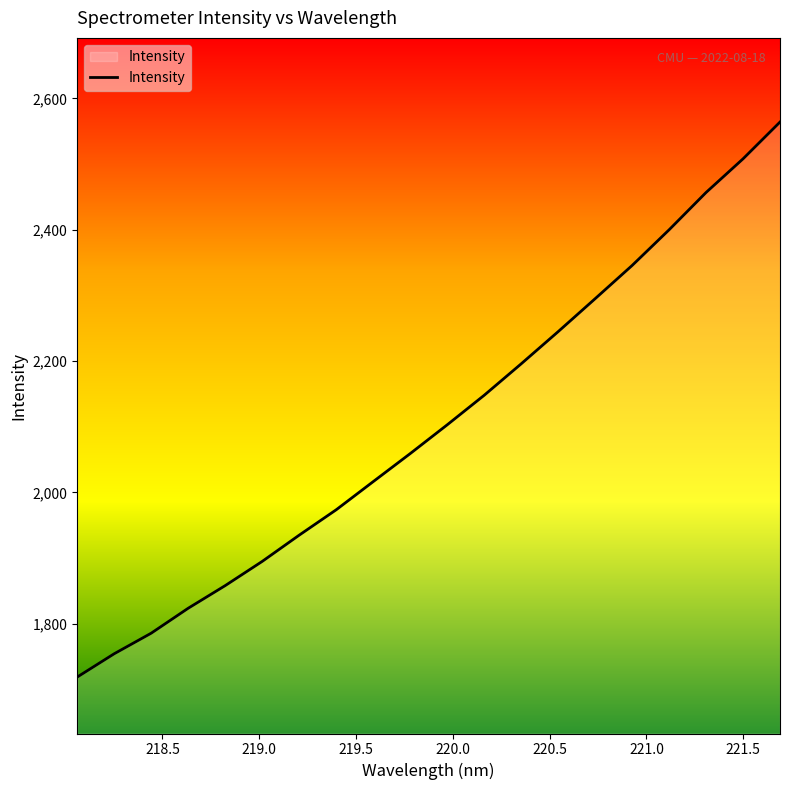

What is the difference between the maximum and minimum values?

845.6